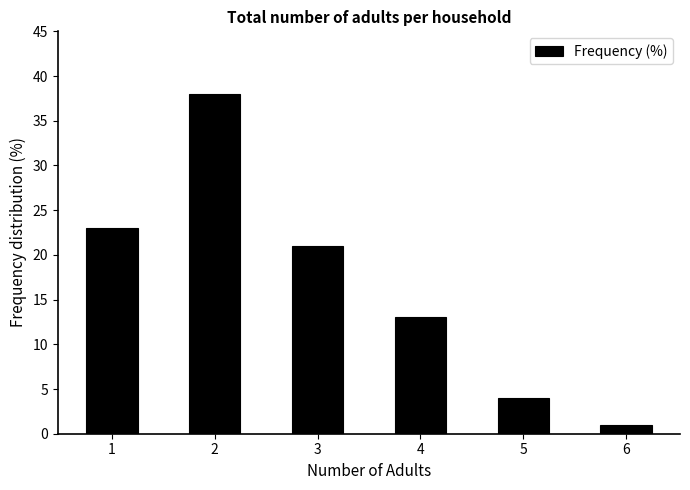

Reading left to right, list all the values displayed in this chart.

1=23	2=38	3=21	4=13	5=4	6=1